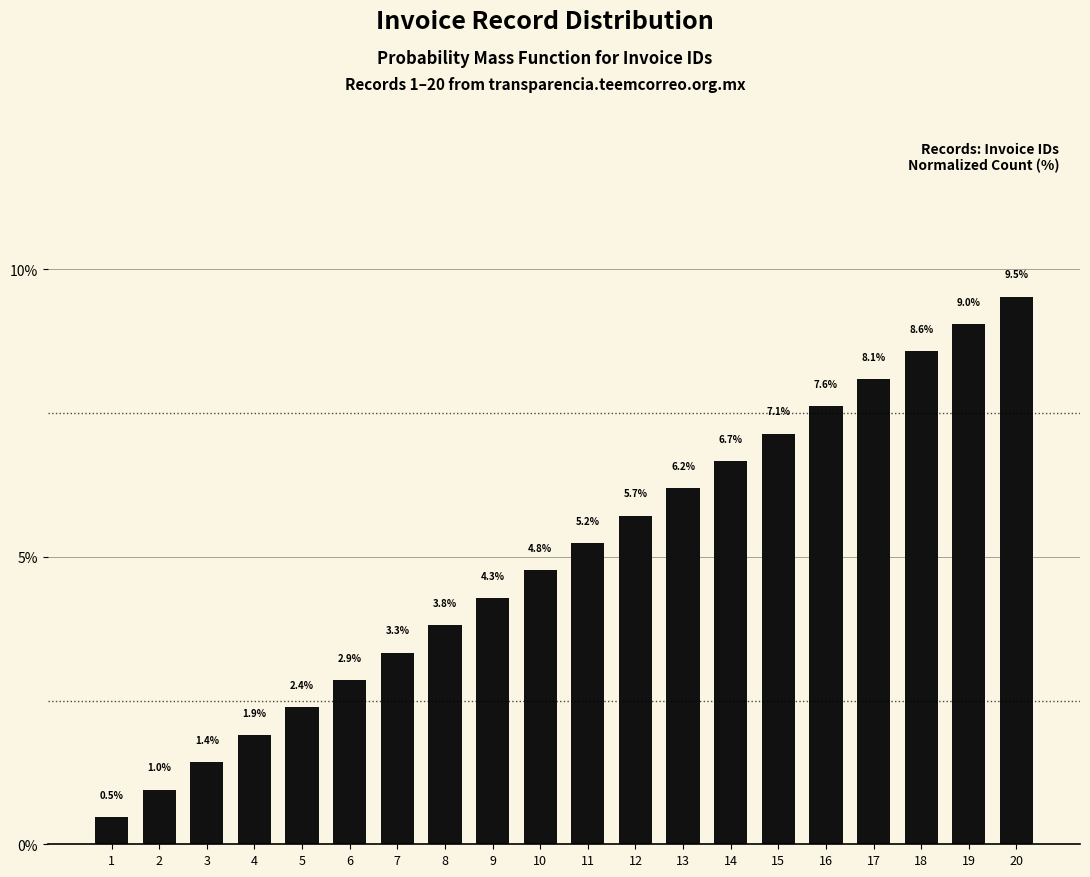

What is the difference between the maximum and minimum values?

9.0